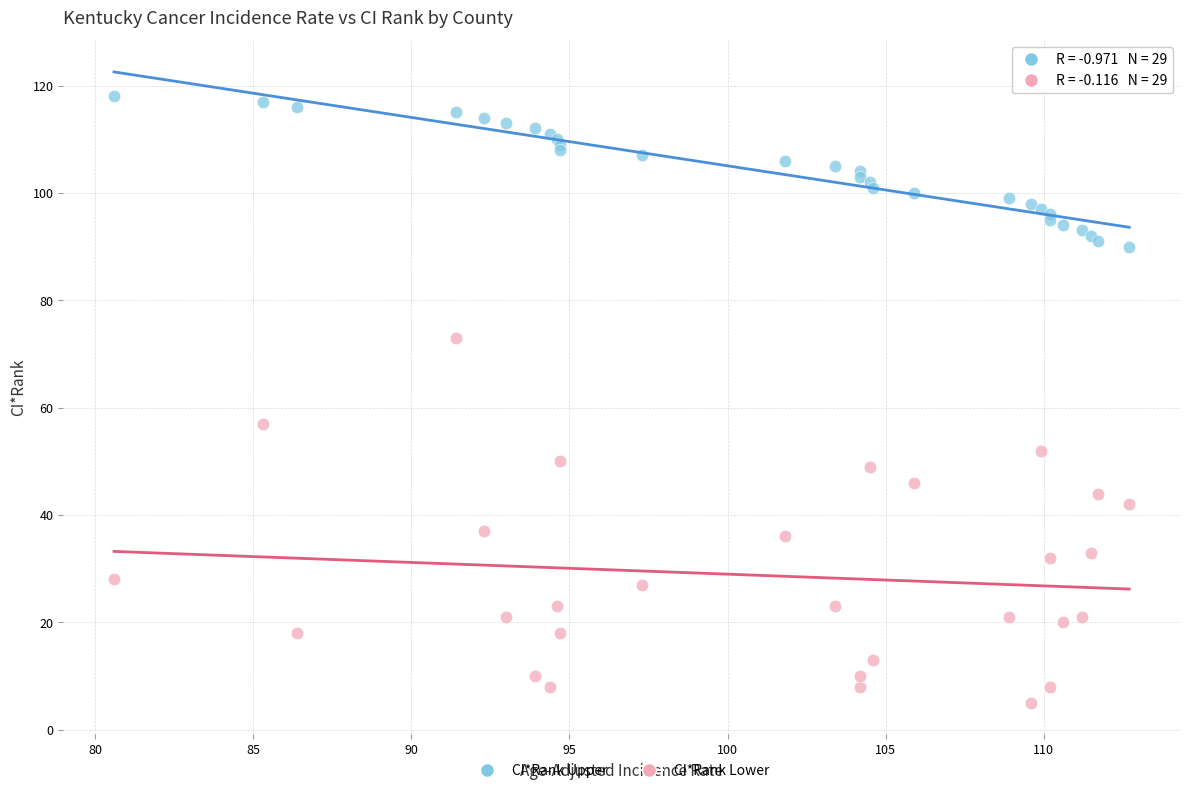

Across all series, what Y value is closest to 61?

57